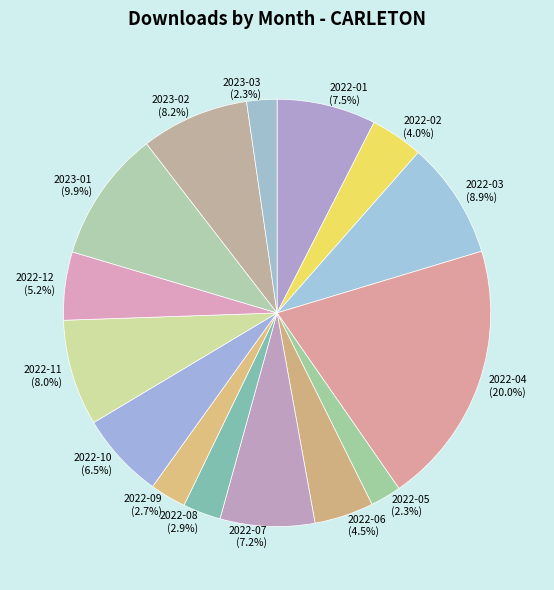

Which slice is the largest?

2022-04